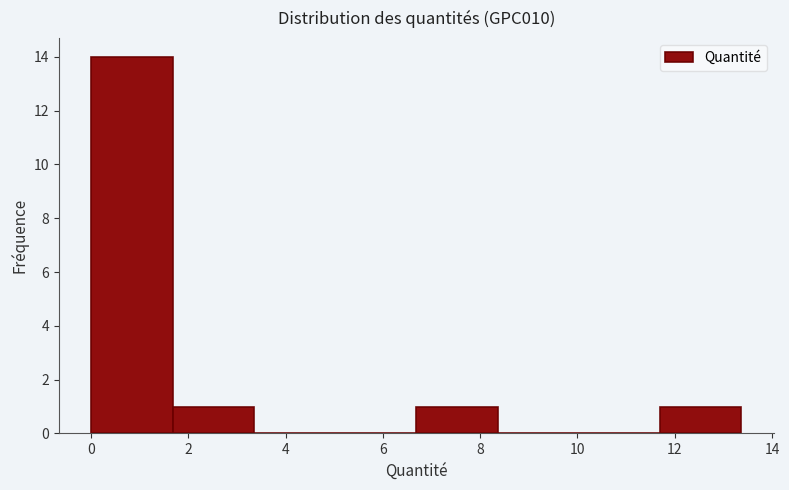

Over which range of the x-axis is the bar tallest?

0.0 to 1.6